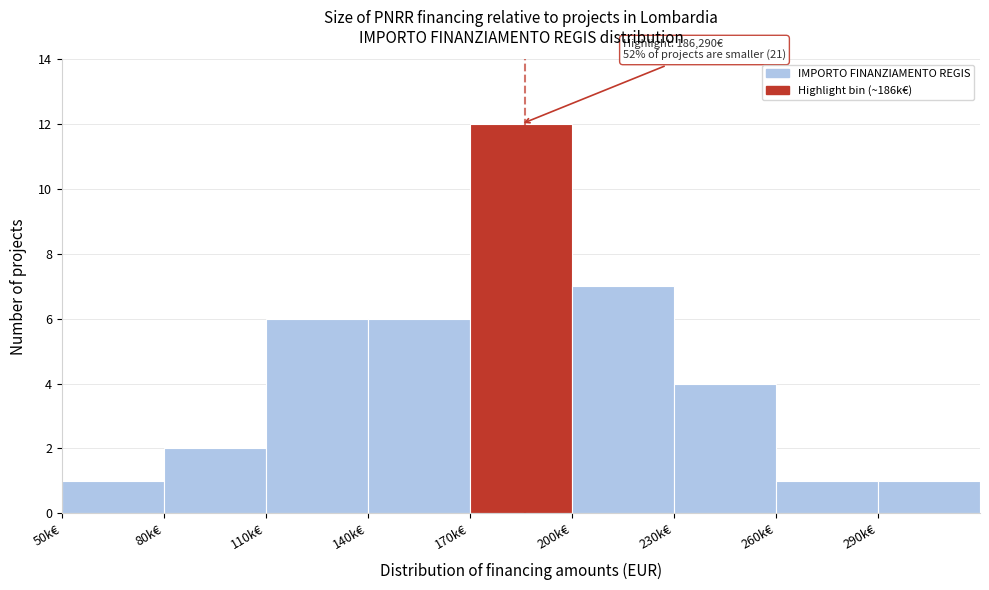

Reading left to right, what are all the values shown in this chart?

50k€=1	80k€=2	110k€=6	140k€=6	170k€=12	200k€=7	230k€=4	260k€=1	290k€=1